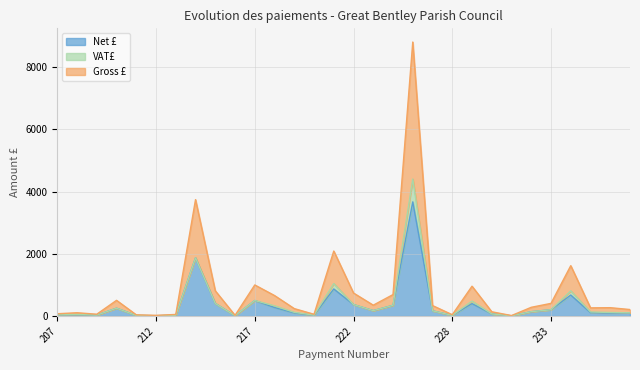

True or false: Net £ and Gross £ intersect in this chart.

False